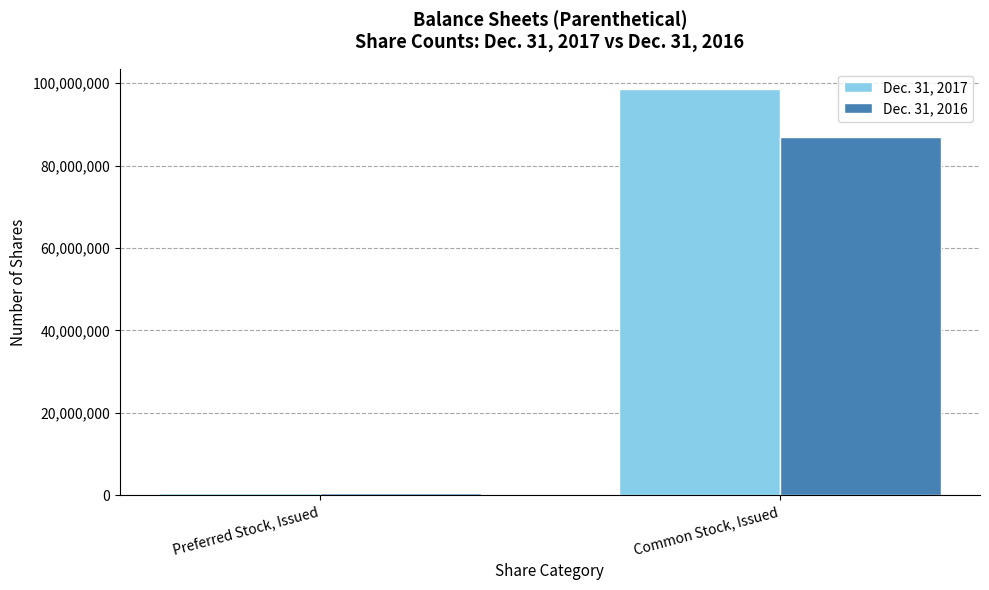

How many Dec. 31, 2017 values are between 597716 and 98579815?

2